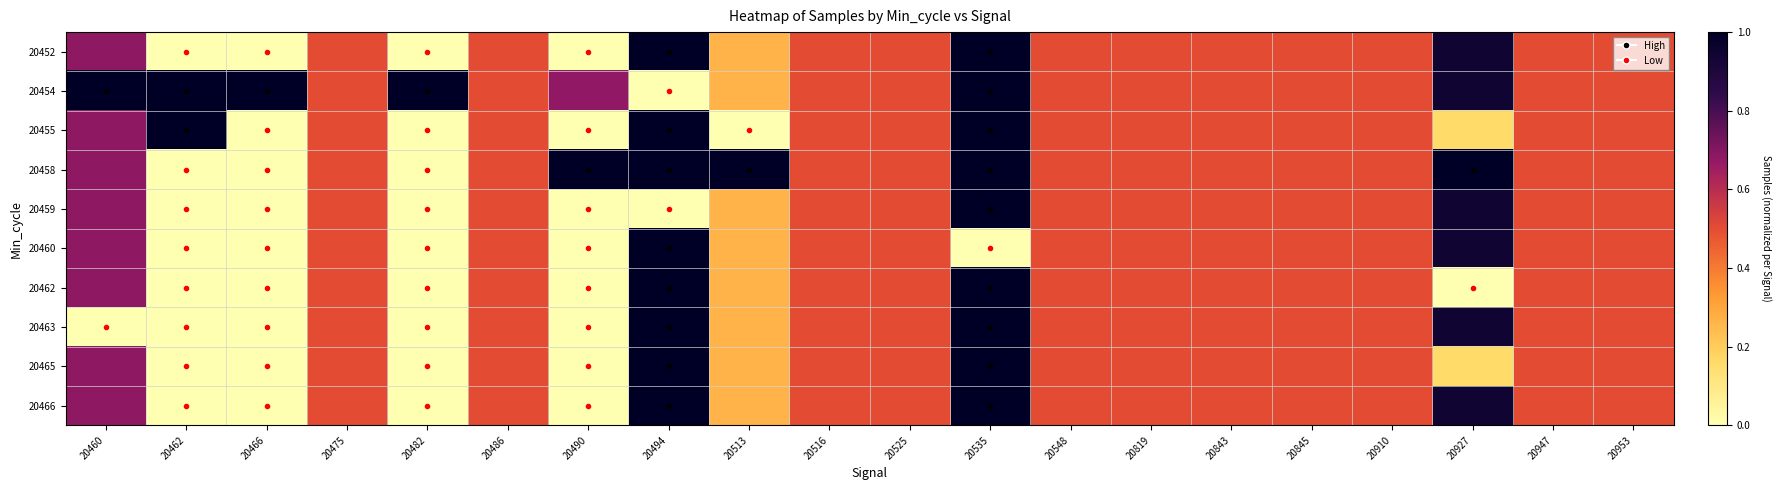

Rank the series at 20475 from lowest to highest value.

20452, 20454, 20455, 20458, 20459, 20460, 20462, 20463, 20465, 20466